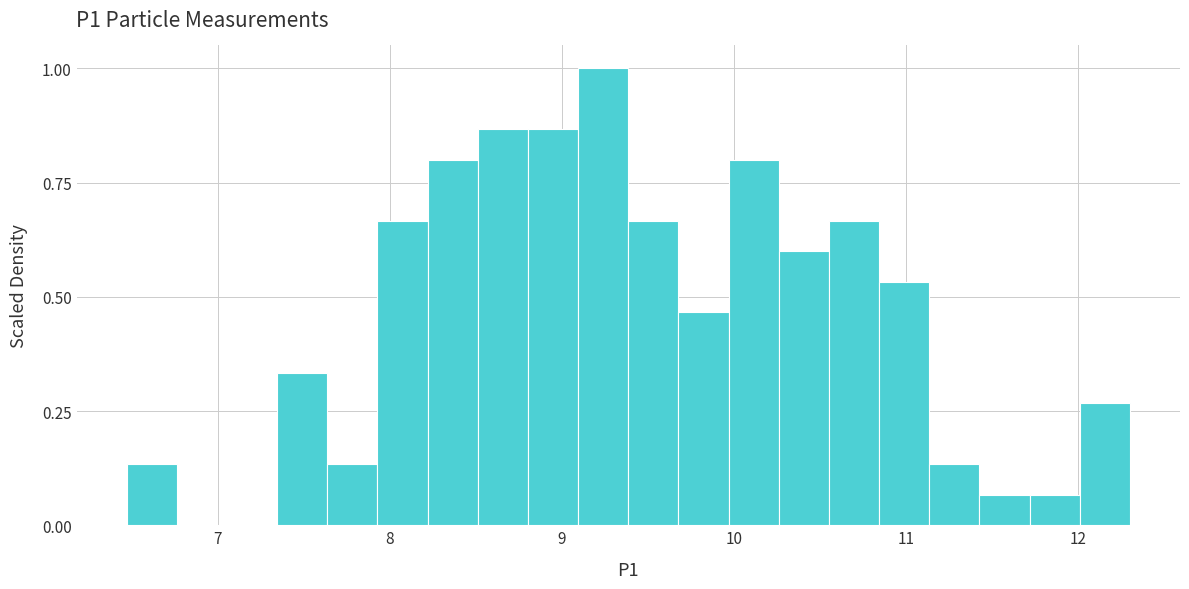

Around what value on the x-axis is the tallest bar? Give the approximate position of its centre, as read against the axis.

9.2